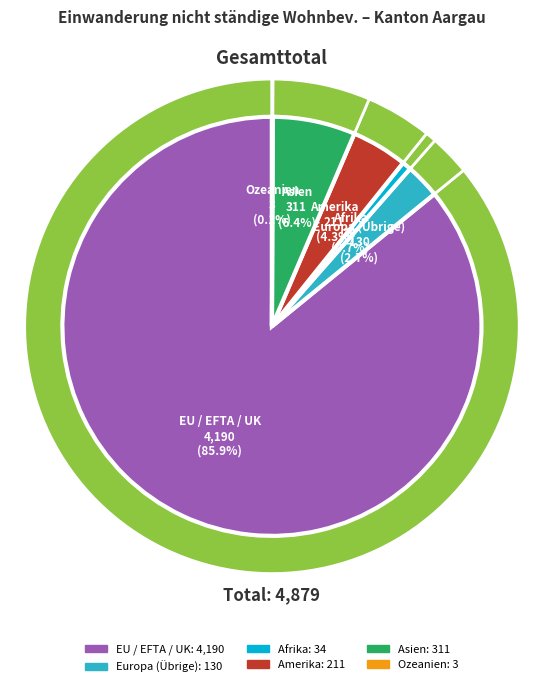

The Europa (Übrige) slice represents 3% of the pie. True or false?

True